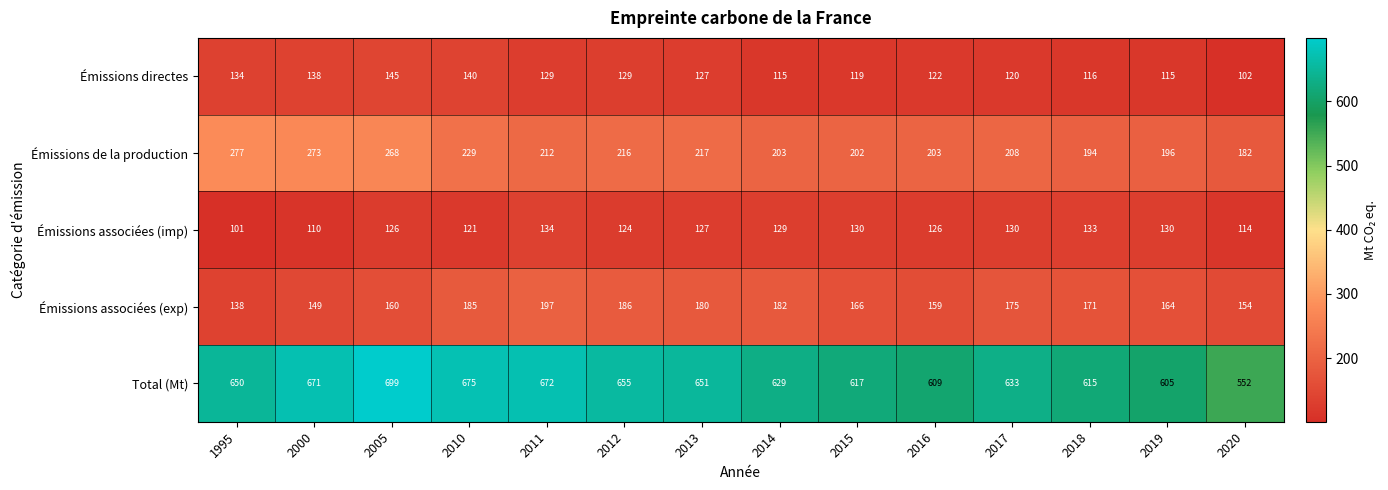

What is the approximate value of Émissions associées (imp) at 2014?

129